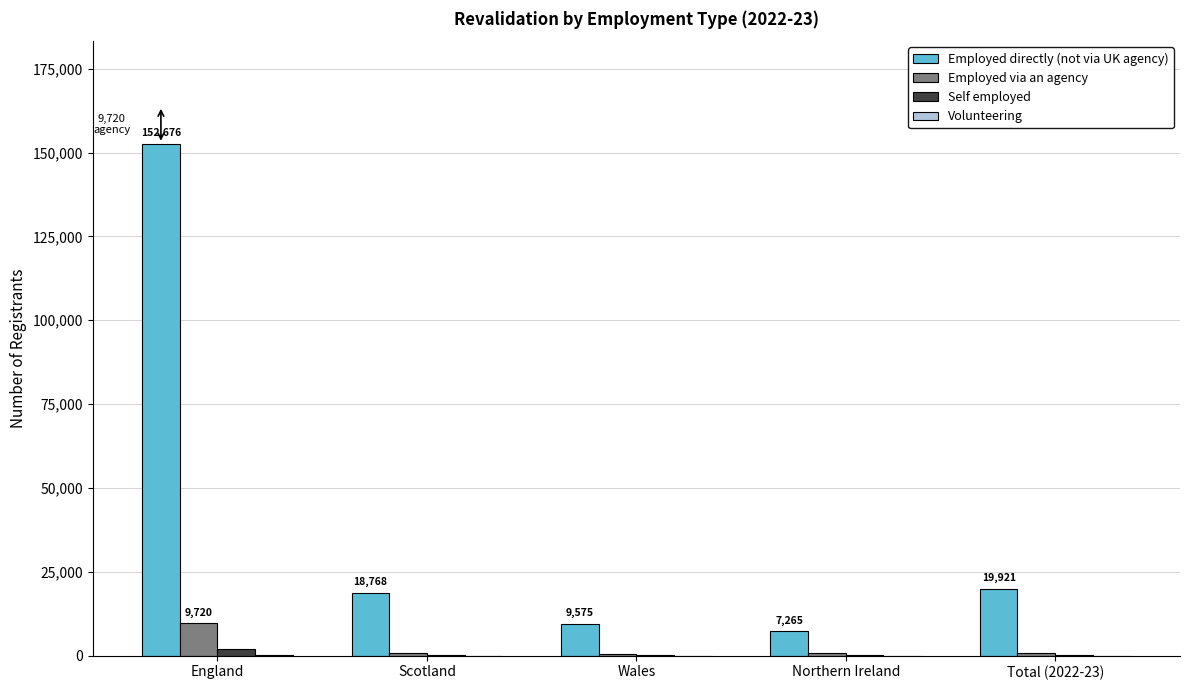

Which series has the largest total across all categories?

Employed directly (not via UK agency)